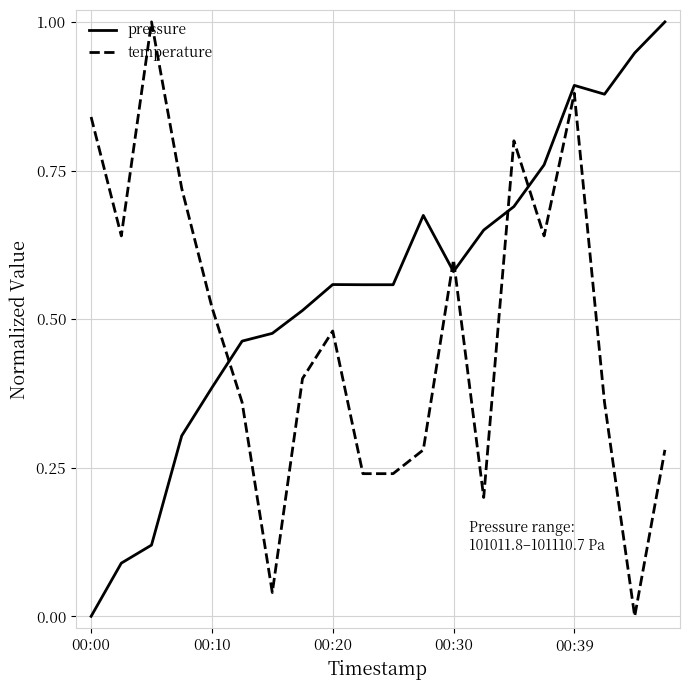

How many times do temperature and pressure cross each other?

5